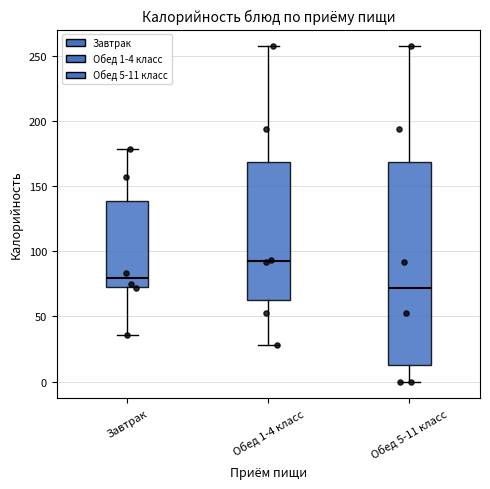

Reading left to right, transcribe this box plot: for each box, give where its median line is, the range the box spans, and where its two whiskers end, as read against the y-axis. The values are not printed on the chart, so give them approximately, as read against the axis.

Завтрак: median 80, box 70 to 140, whiskers 35 to 180
Обед 1-4 класс: median 95, box 60 to 170, whiskers 30 to 255
Обед 5-11 класс: median 70, box 15 to 170, whiskers 0 to 255